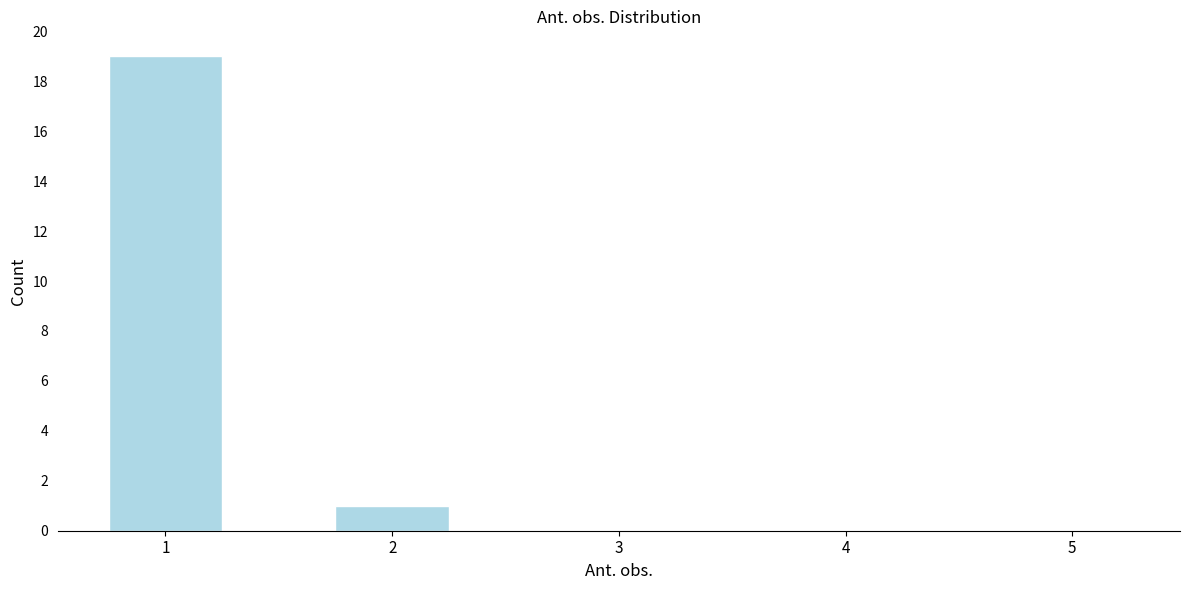

Reading right to left, list all the values displayed in this chart.

5=0	4=0	3=0	2=1	1=19